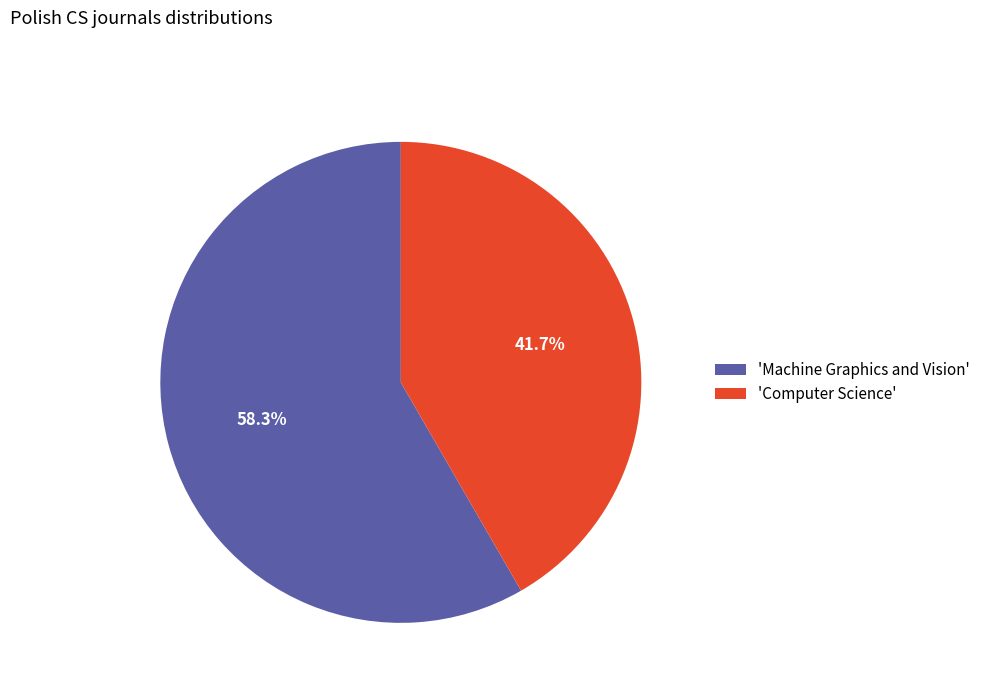

Which has a higher value, 'Computer Science' or 'Machine Graphics and Vision'?

'Machine Graphics and Vision'